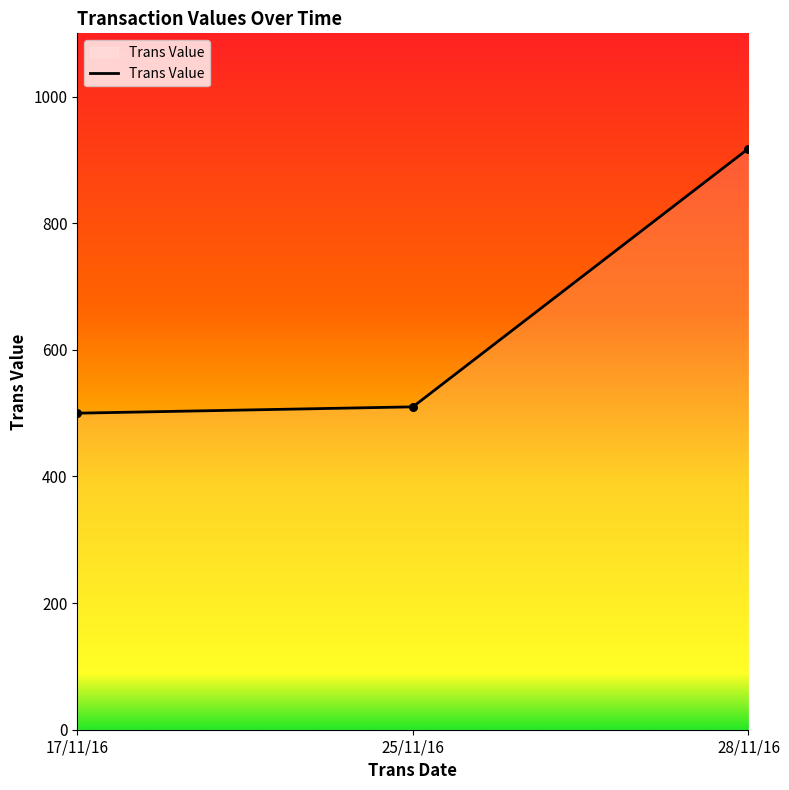

Approximately how many times larger is the value at 25/11/16 compared to 28/11/16?

0.6